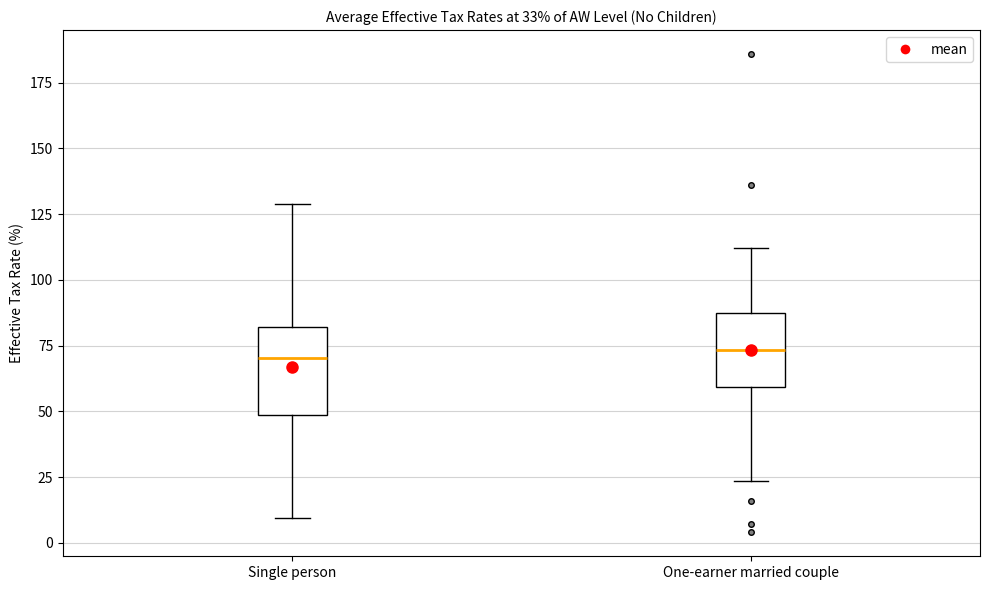

Which box is the tallest, from its lower edge to its upper edge?

Single person